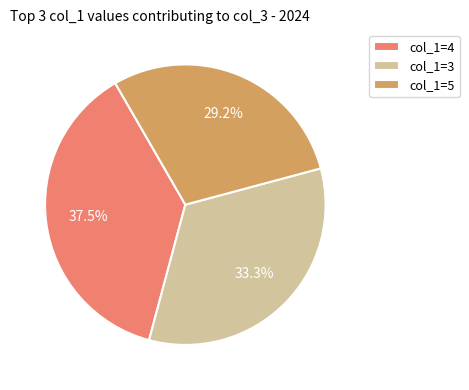

What is the largest slice in the pie chart?

col_1=4